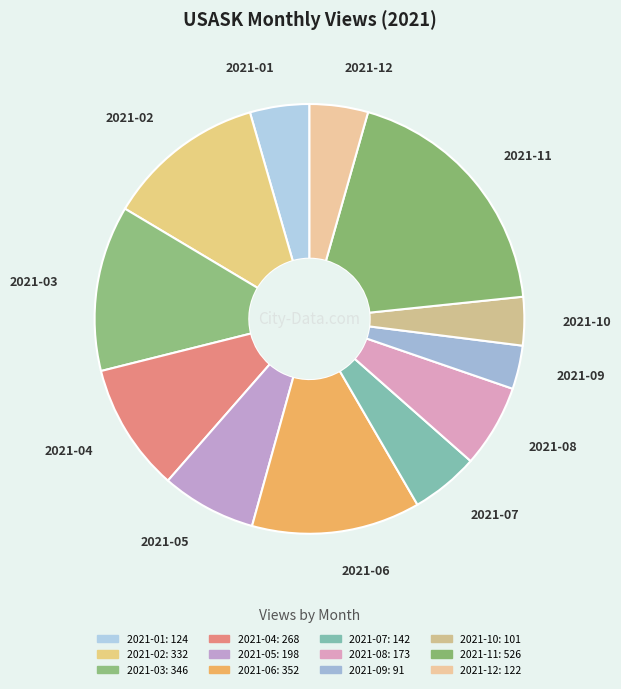

Is the sum of 2021-11 and 2021-07 greater than half?

No